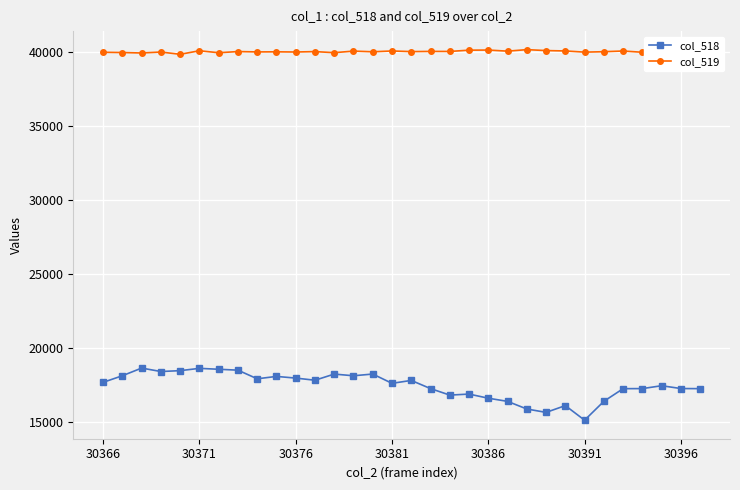

True or false: col_519 and col_518 intersect in this chart.

False